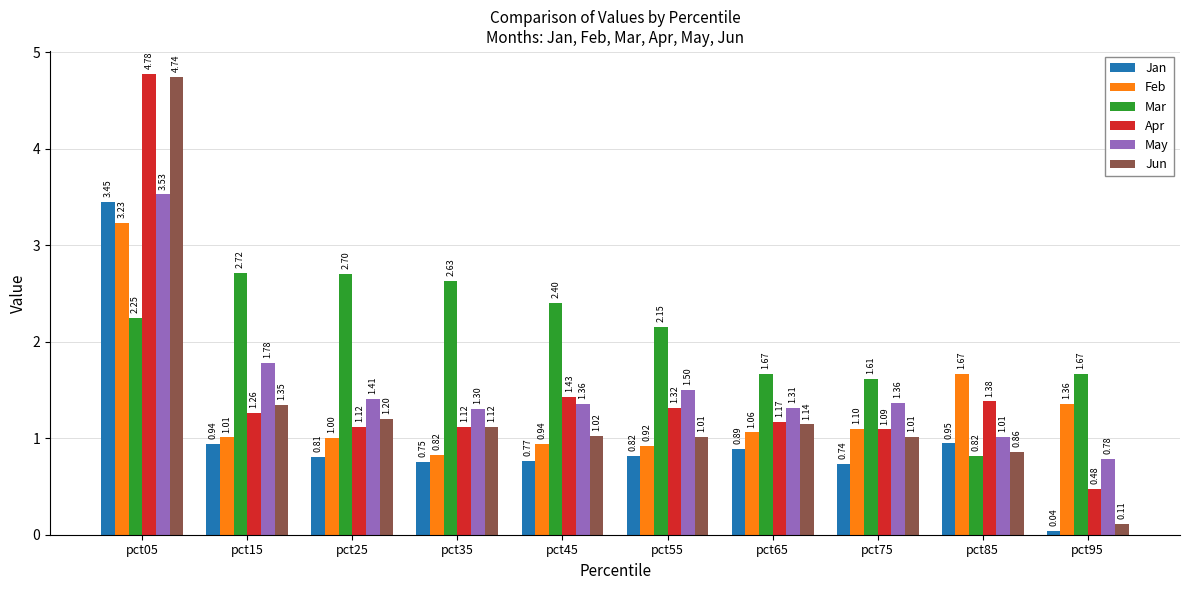

Which series has the largest total across all categories?

Mar